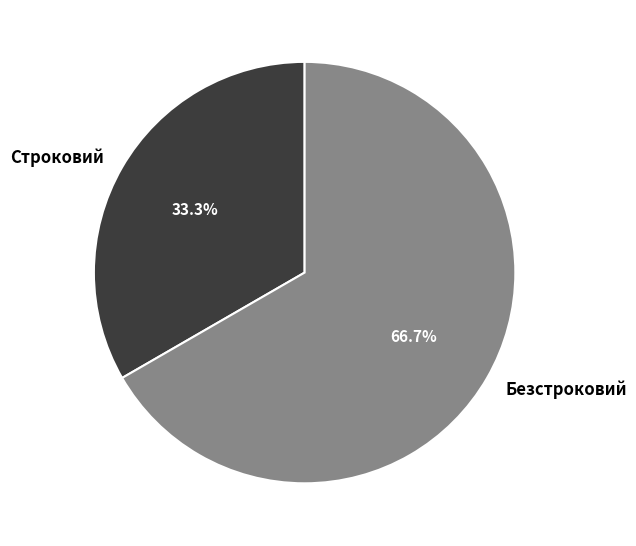

Which has a higher value, Безстроковий or Строковий?

Безстроковий